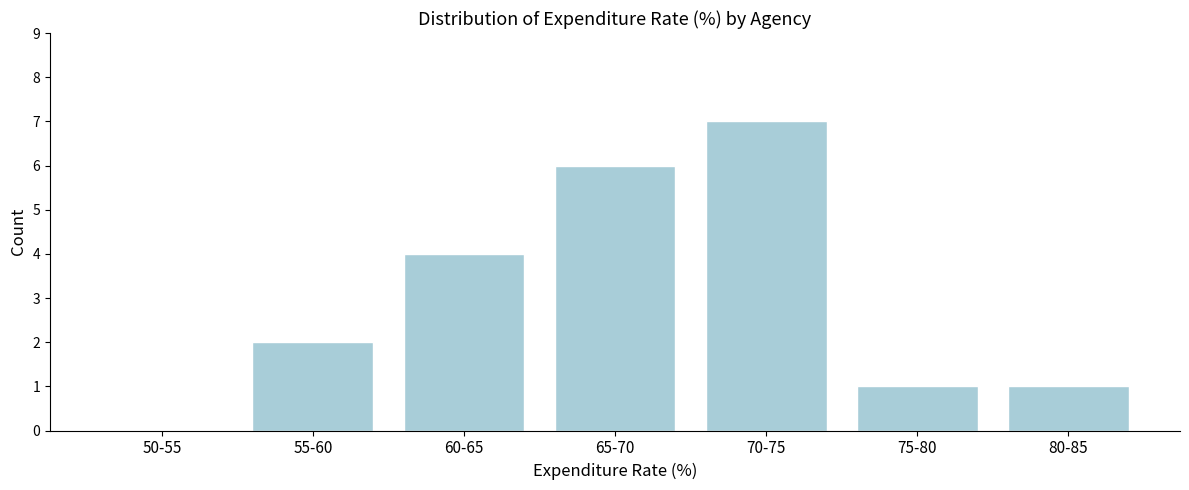

Reading left to right, extract all data points from this chart.

50-55=0	55-60=2	60-65=4	65-70=6	70-75=7	75-80=1	80-85=1